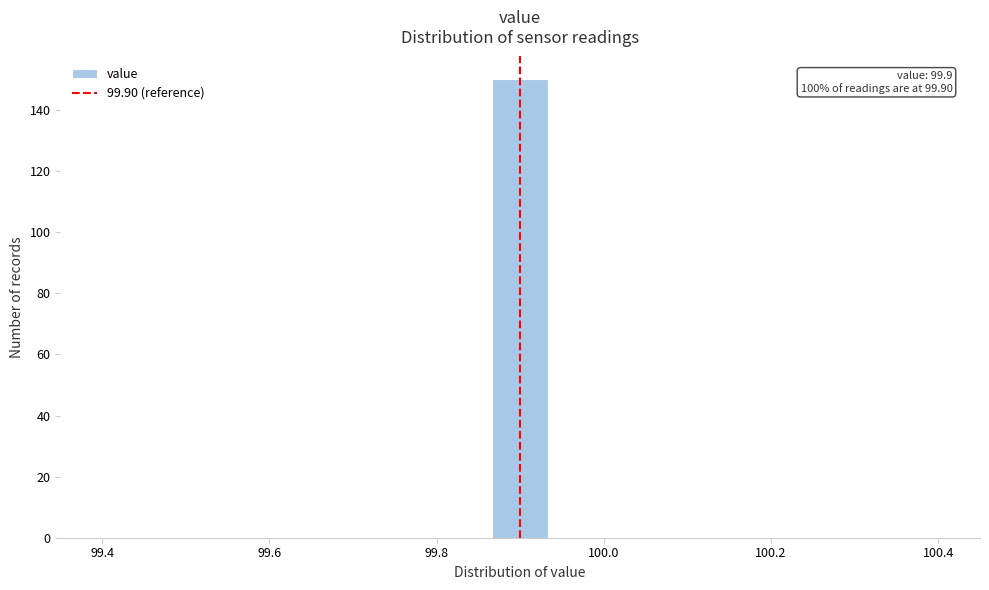

Around what value on the x-axis is the tallest bar? Give the approximate position of its centre, as read against the axis.

99.90